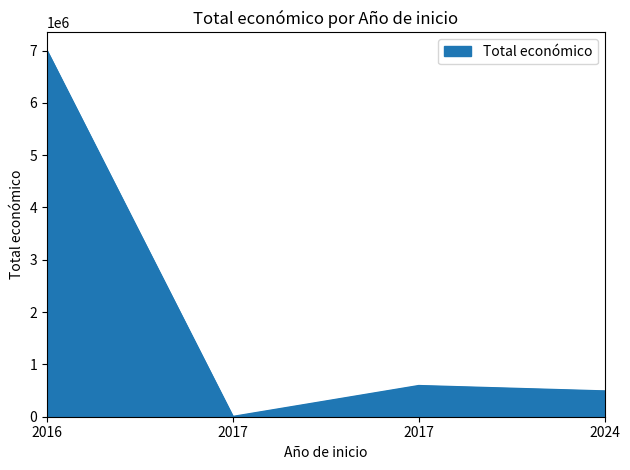

Count the number of data series in this chart.

1